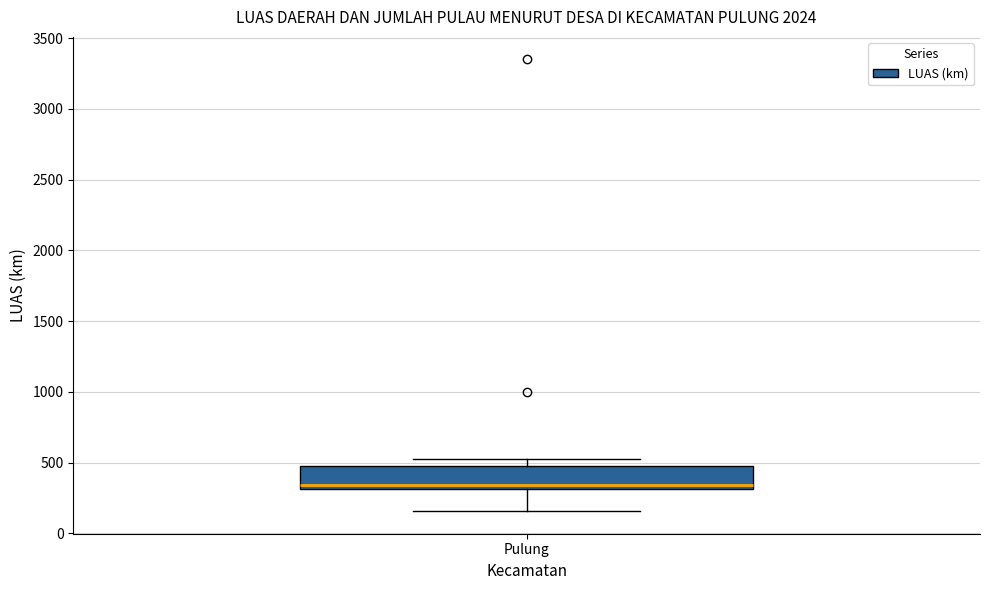

Transcribe this box plot: give where the median line is, the range the box spans, and where the two whiskers end, as read against the y-axis. The values are not printed on the chart, so give them approximately, as read against the axis.

median 350, box 300 to 450, whiskers 150 to 550